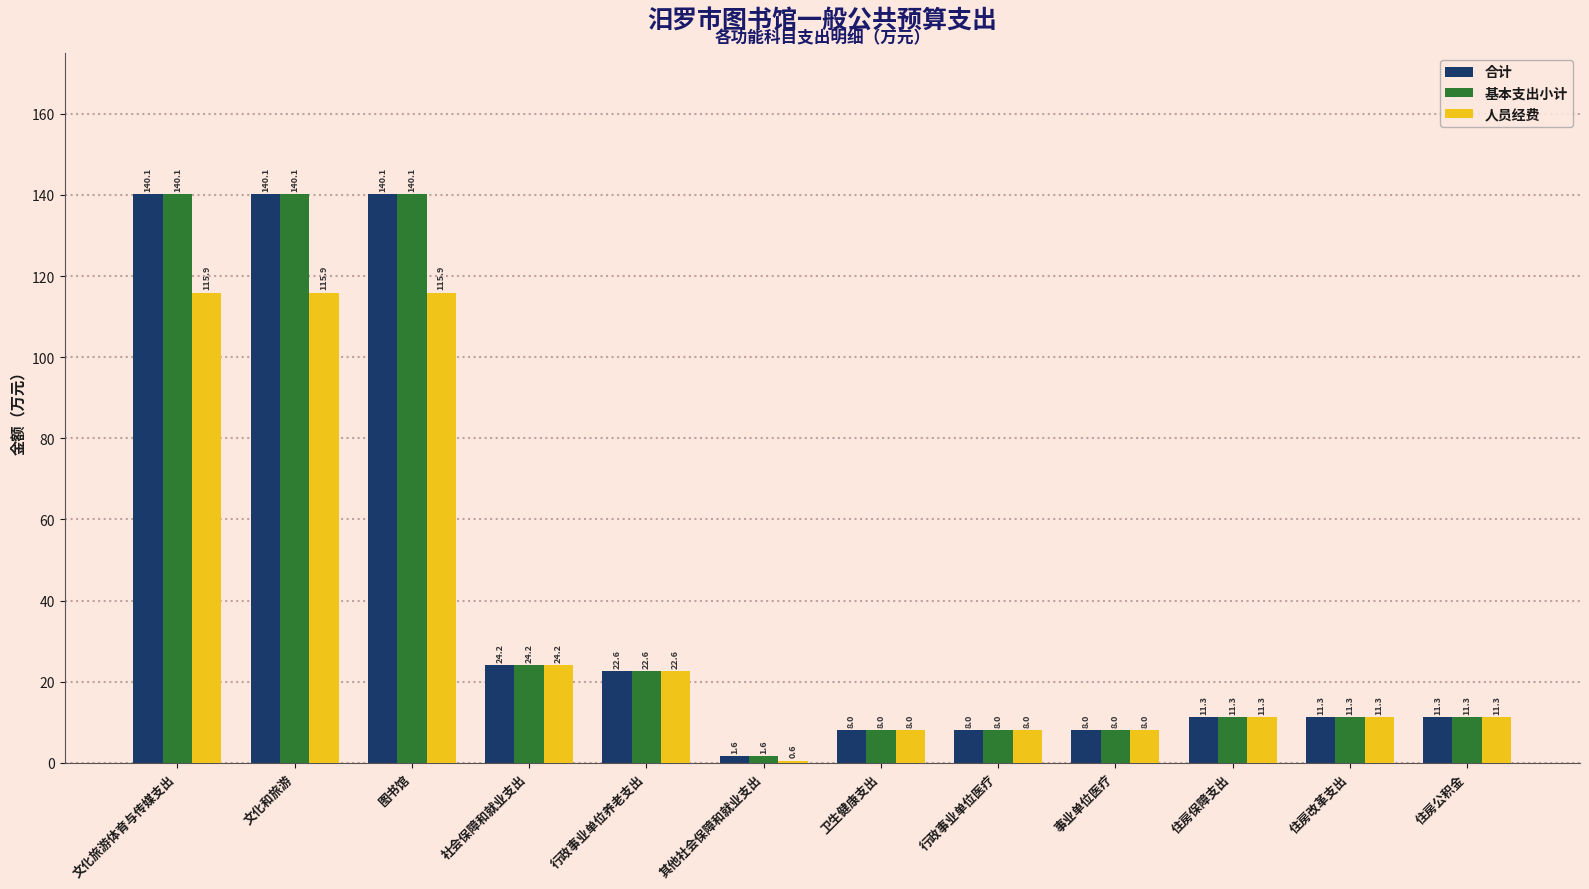

Where does the 基本支出小计 series first go above 11?

文化旅游体育与传媒支出